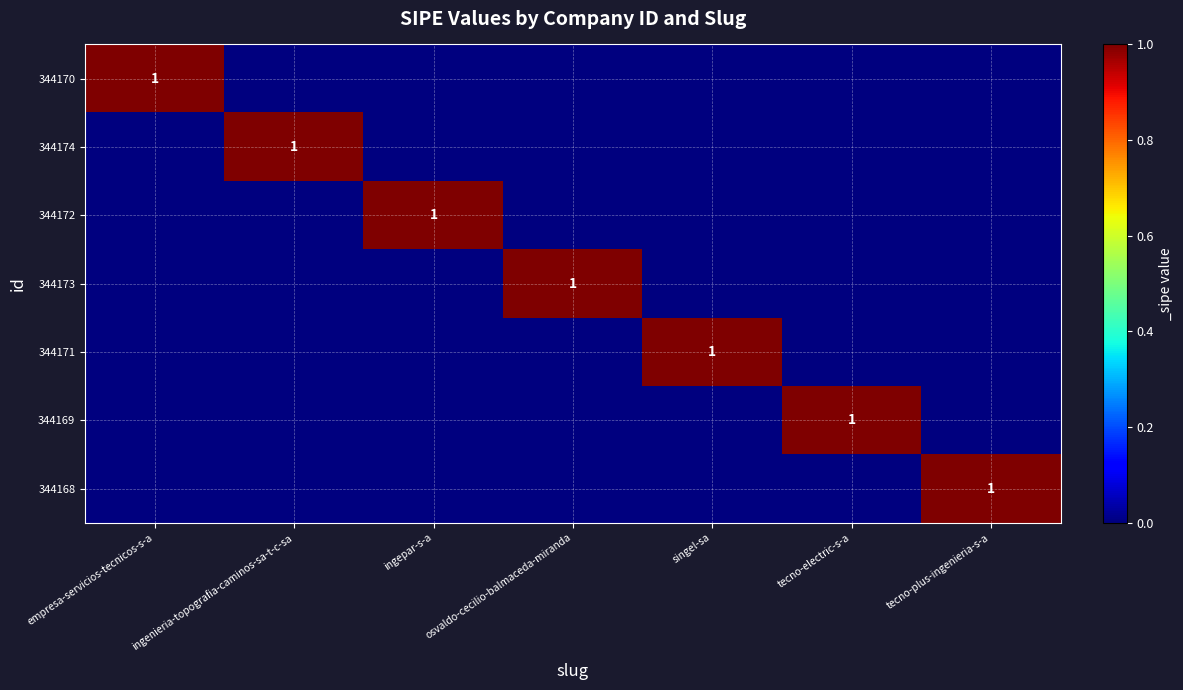

The 344174 series shows 1 at ingenieria-topografia-caminos-sa-t-c-sa. True or false?

True